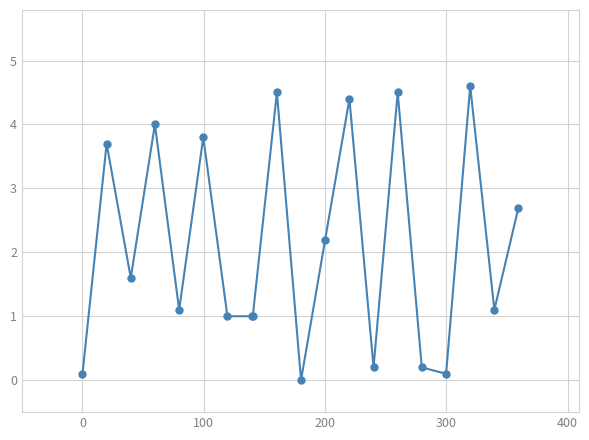

Does the chart have visible grid lines?

Yes